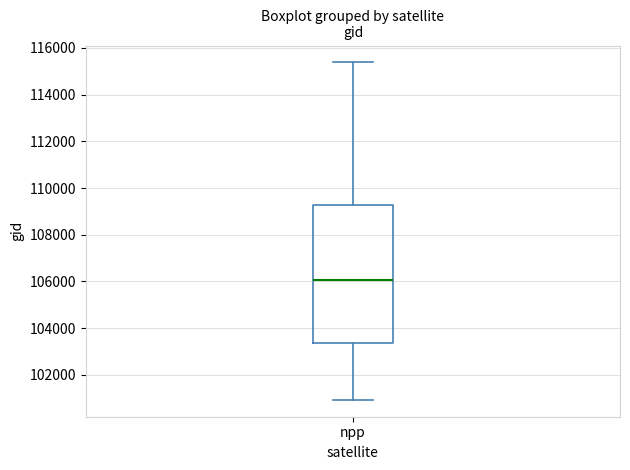

Where does the upper whisker of the box for npp end on the y-axis? The values are not printed on the chart, so give them approximately, as read against the axis.

115400